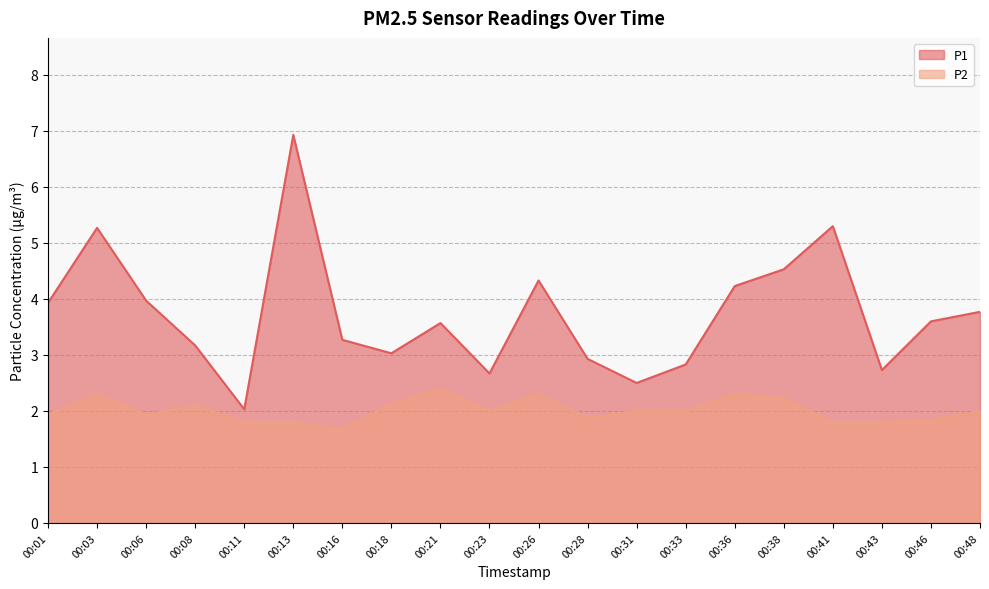

What is the difference between the second highest and second lowest values in the P2 series?

0.5